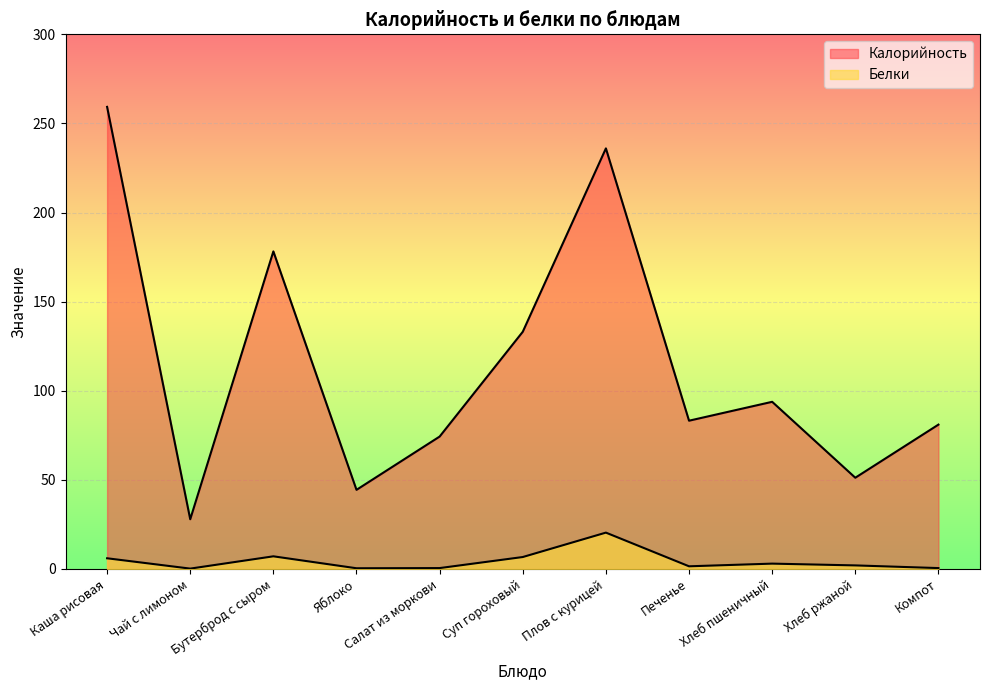

List the series in order of their peak value, lowest first.

Белки, Калорийность